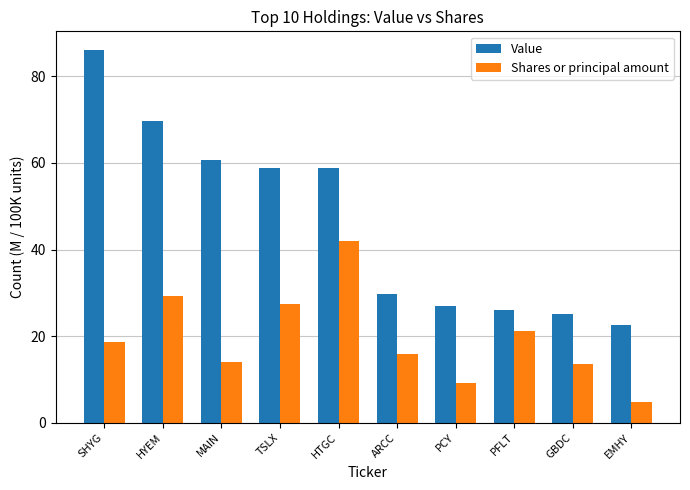

How many values in the Value series exceed 58?

5